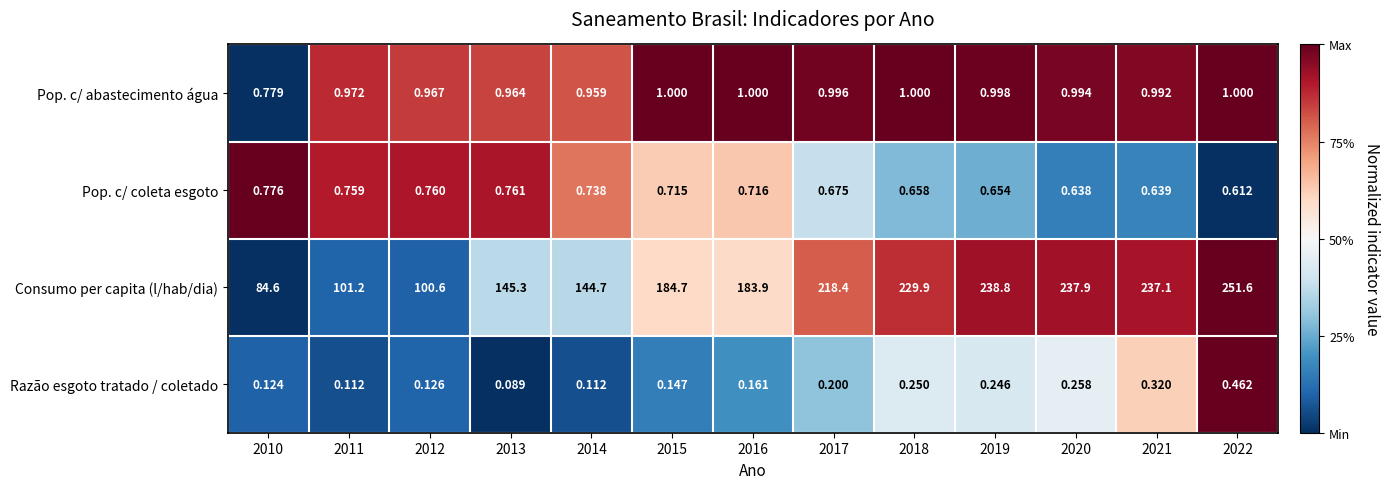

Which series has the largest total across all categories?

Consumo per capita (l/hab/dia)